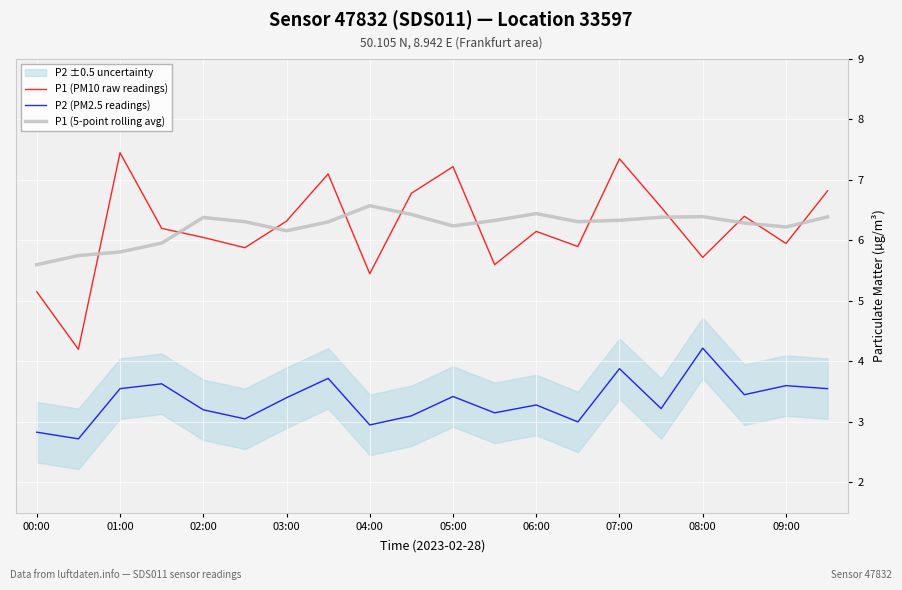

Is it true that P2 (PM2.5 readings) equals 3.5 at 19?

True